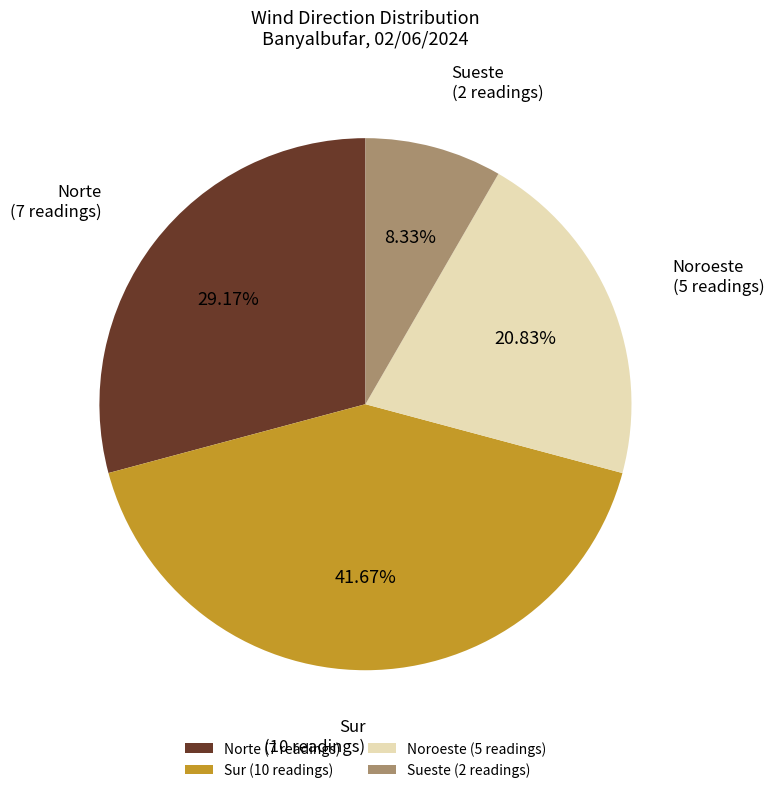

To the nearest percent, what percentage of the pie is Norte?

29%